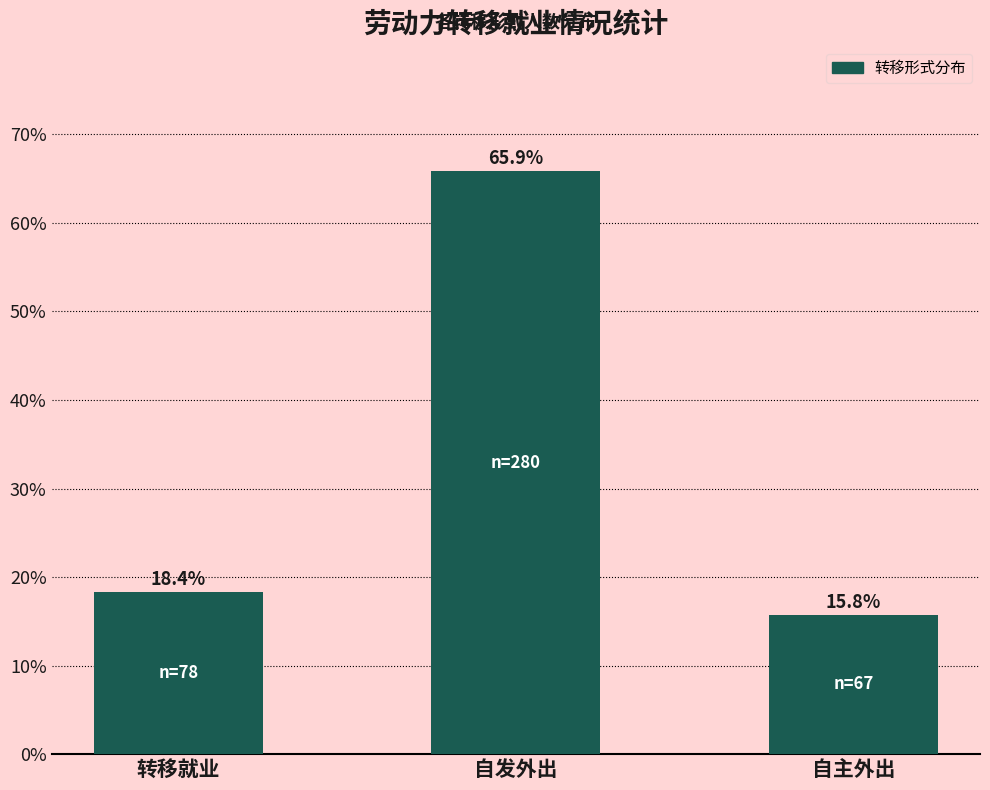

Reading left to right, transcribe all the data shown in this chart.

转移就业=18.4	自发外出=65.9	自主外出=15.8